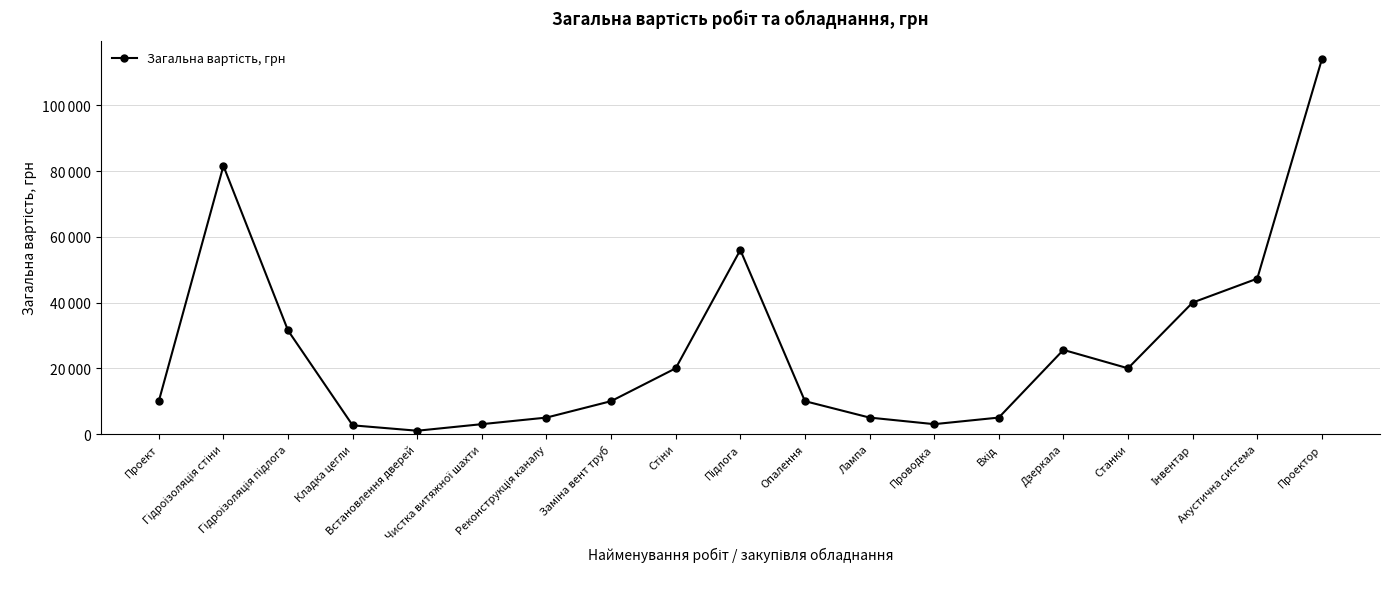

Reading left to right, what are all the values shown in this chart?

Проект=10000	Гідроізоляція стіни=81600	Гідроізоляція підлога=31500	Кладка цегли=2640	Встановлення дверей=1000	Чистка витяжної шахти=3000	Реконструкція каналу=5000	Заміна вент труб=10000	Стіни=20000	Підлога=56000	Опалення=10000	Лампа=5000	Проводка=3000	Вхід=5000	Дзеркала=25600	Станки=20000	Інвентар=40000	Акустична система=47284	Проектор=114000